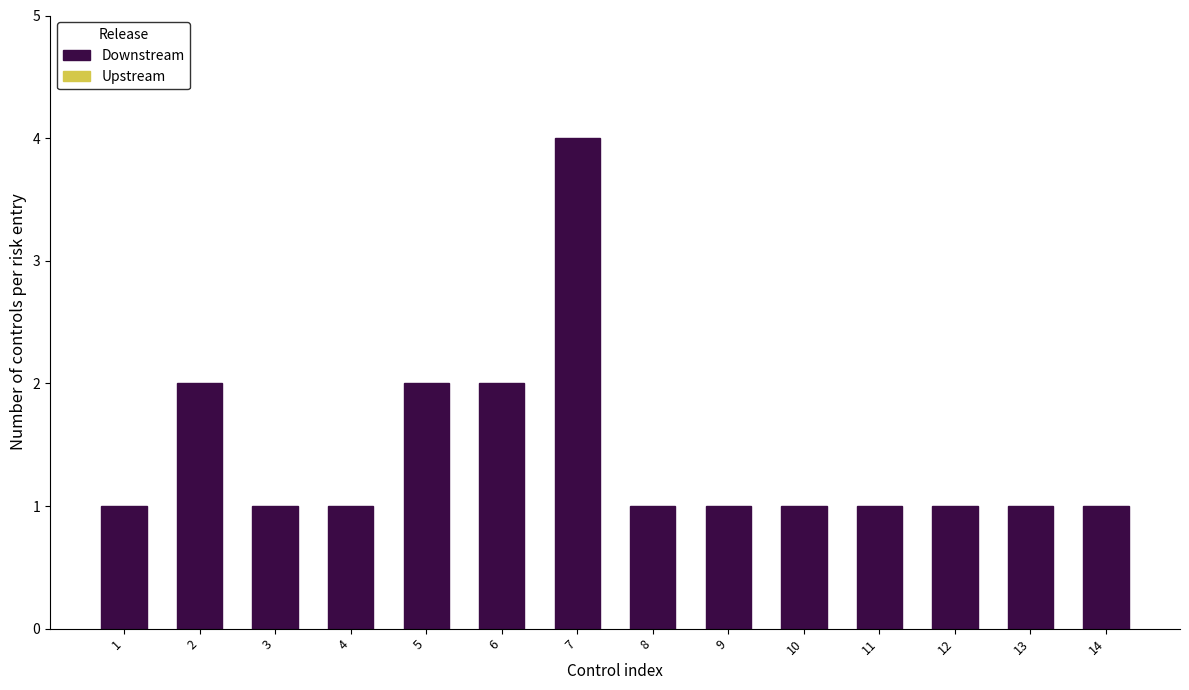

Reading right to left, list all the values displayed in this chart.

1	1	1	1	1	1	1	4	2	2	1	1	2	1